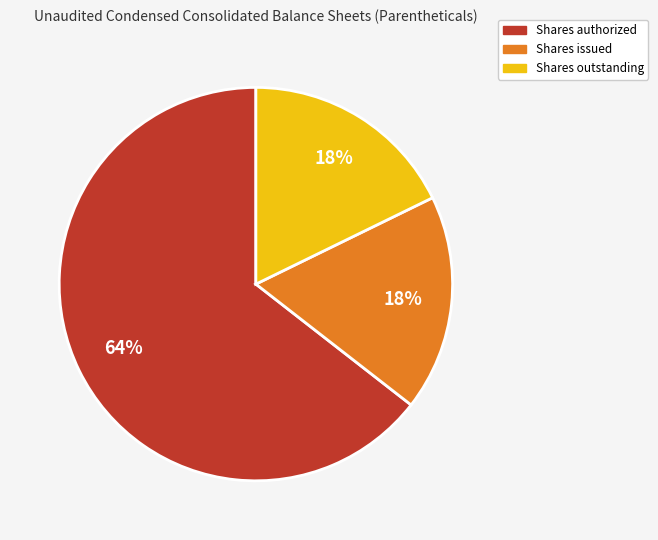

Is it true that Shares outstanding is 29% of the pie?

False